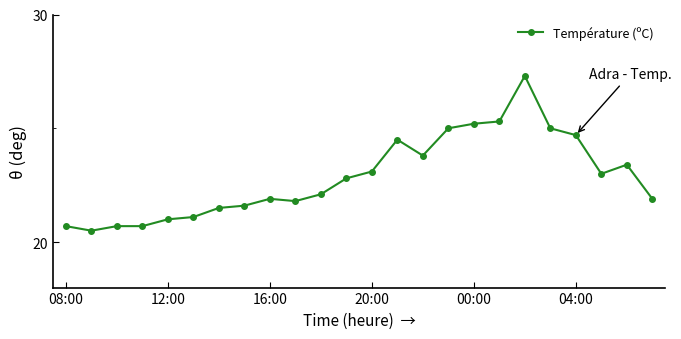

What is the minimum value shown in the chart?

20.5